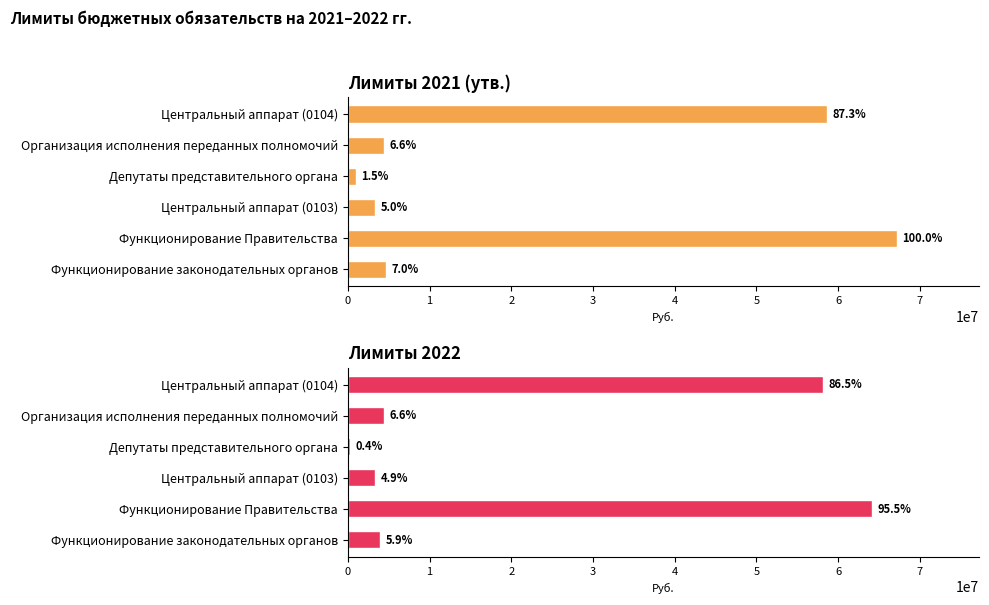

Which series changed the most between Центральный аппарат (0103) and Депутаты представительного органа?

Лимиты 2022